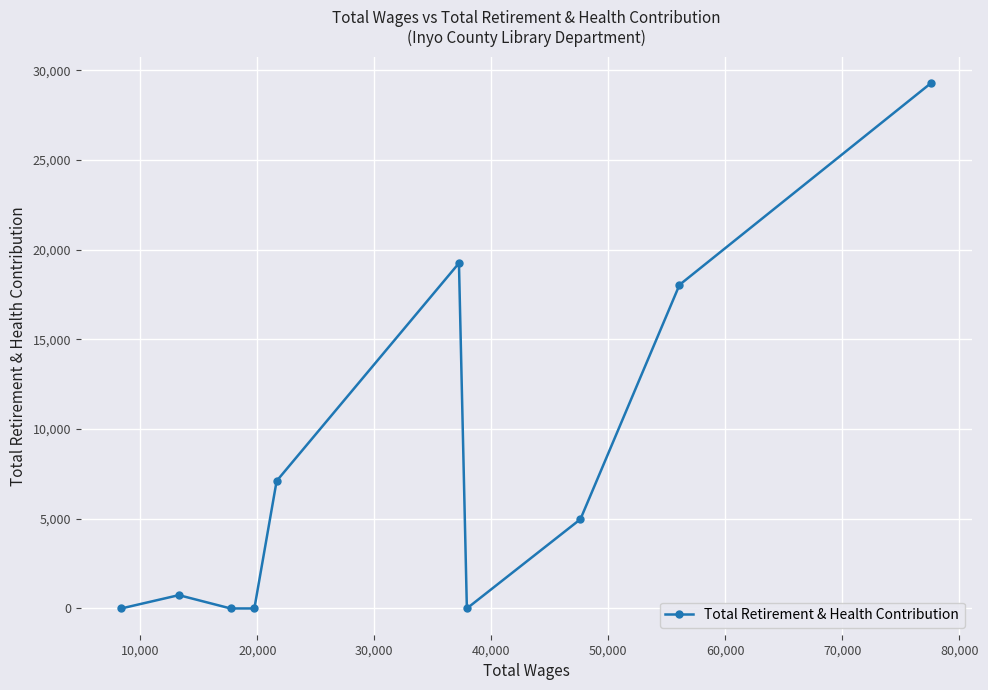

What is the greatest value displayed?

29286